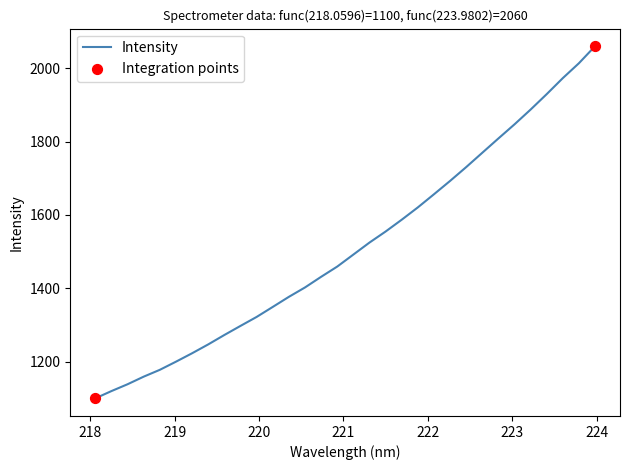

What is the smallest value displayed?

1099.9